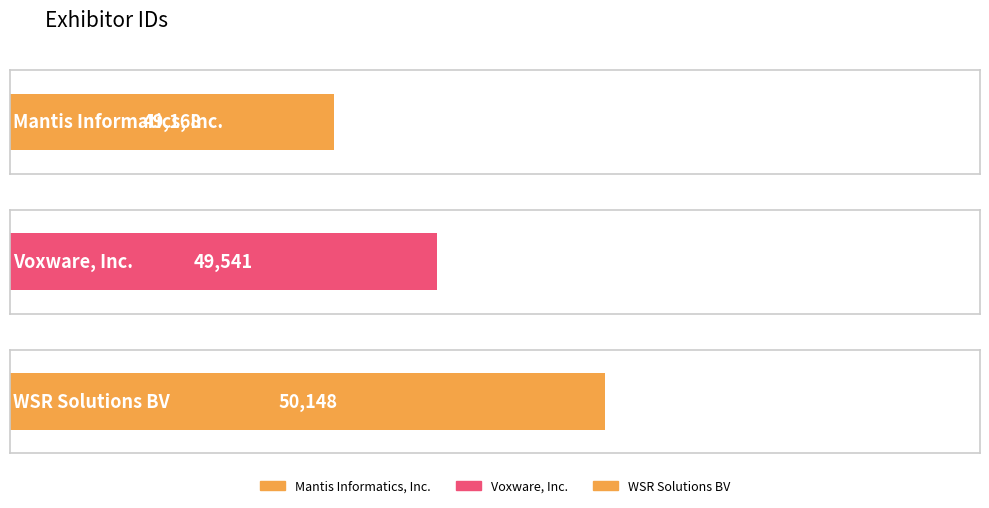

Where does the data first go above 49541?

WSR Solutions BV